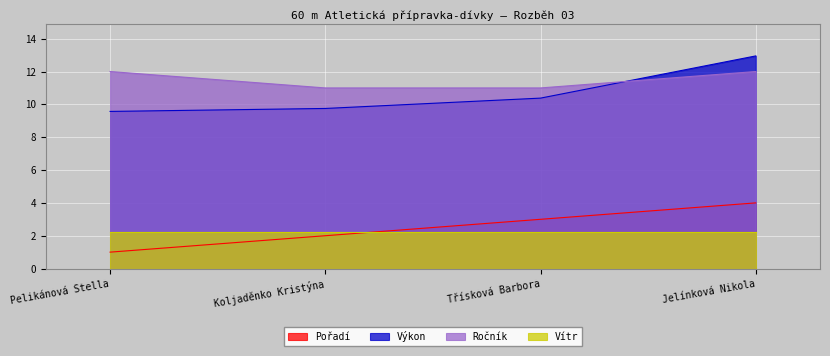

What is the maximum value for Výkon?

12.9